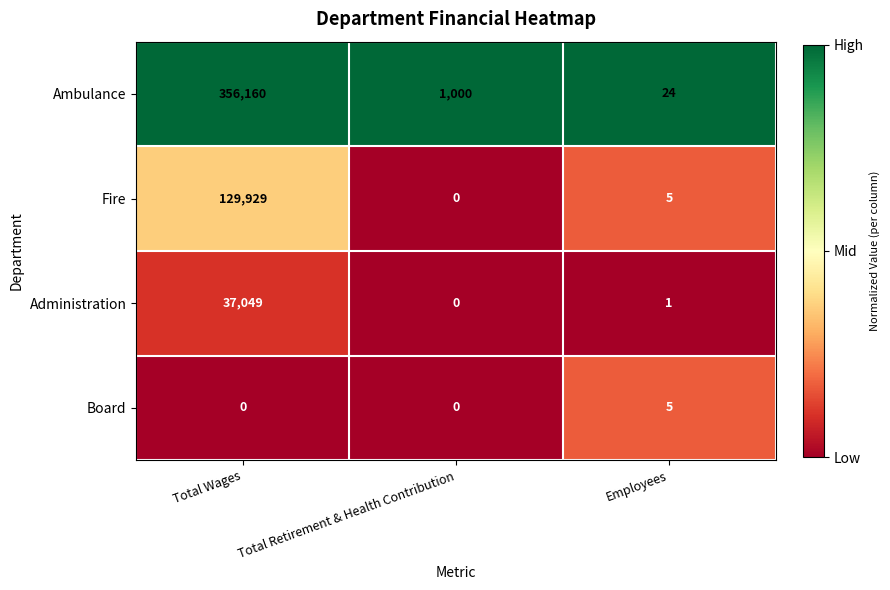

What is the spread (max minus min) of values at Total Retirement & Health Contribution?

1000